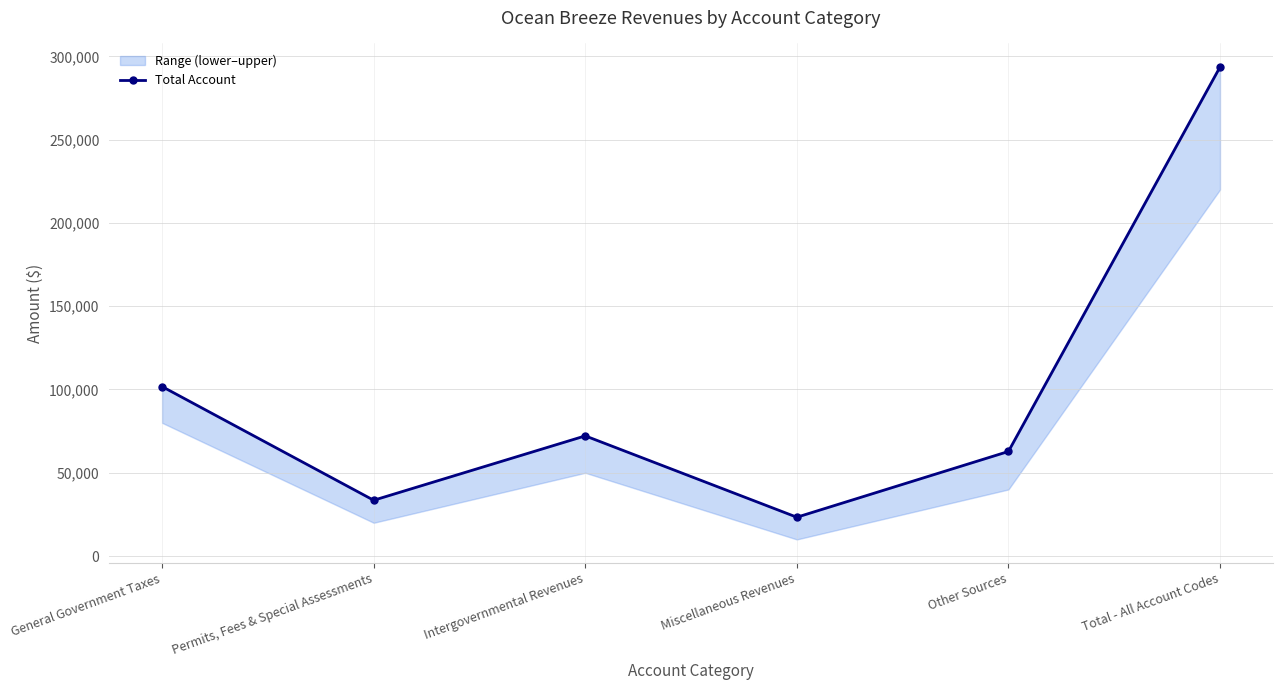

What is the label of the 5th point from the left?

Other Sources